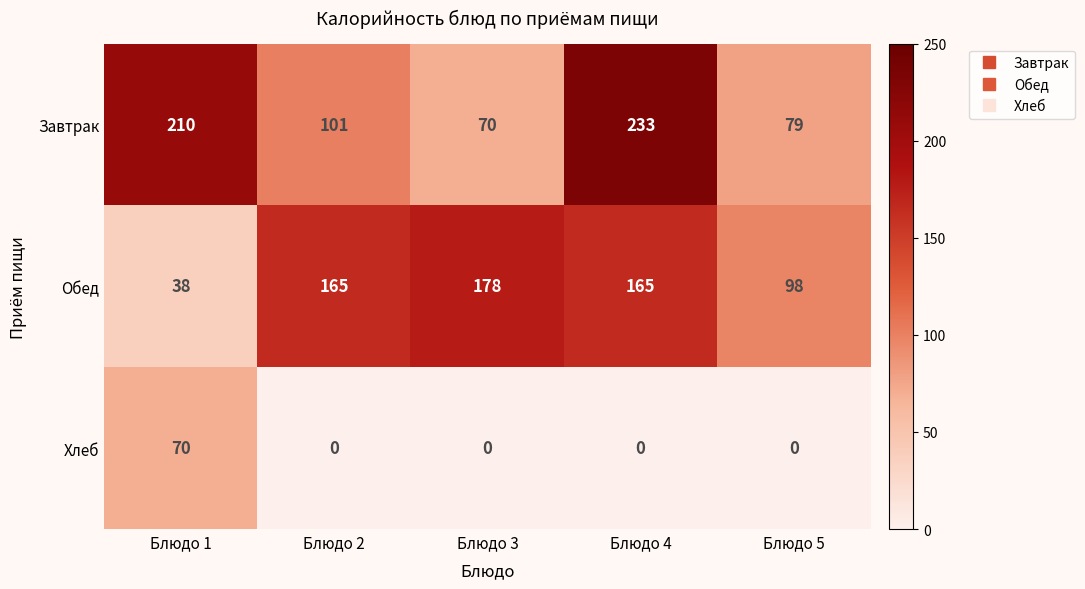

Is the value of Обед at Блюдо 1 greater than the value of Завтрак at Блюдо 2?

No